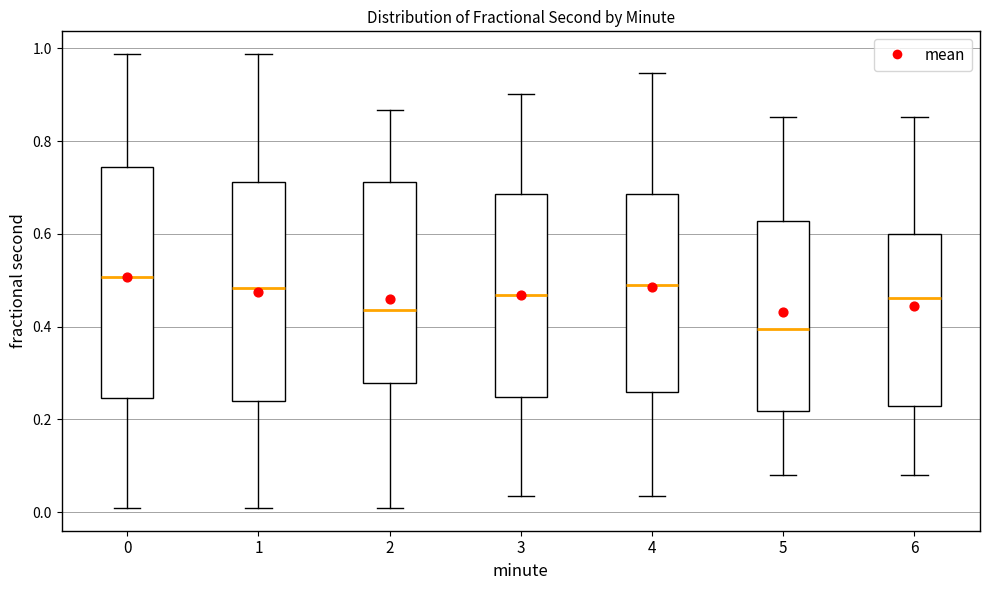

Reading left to right, read every box against the y-axis: the position of its median line, the range the box covers, and the ends of its whiskers. The values are not printed on the chart, so give them approximately, as read against the axis.

0: median 0.50, box 0.24 to 0.74, whiskers 0.00 to 0.98
1: median 0.48, box 0.24 to 0.72, whiskers 0.00 to 0.98
2: median 0.44, box 0.28 to 0.72, whiskers 0.00 to 0.86
3: median 0.46, box 0.24 to 0.68, whiskers 0.04 to 0.90
4: median 0.48, box 0.26 to 0.68, whiskers 0.04 to 0.94
5: median 0.40, box 0.22 to 0.62, whiskers 0.08 to 0.86
6: median 0.46, box 0.22 to 0.60, whiskers 0.08 to 0.86